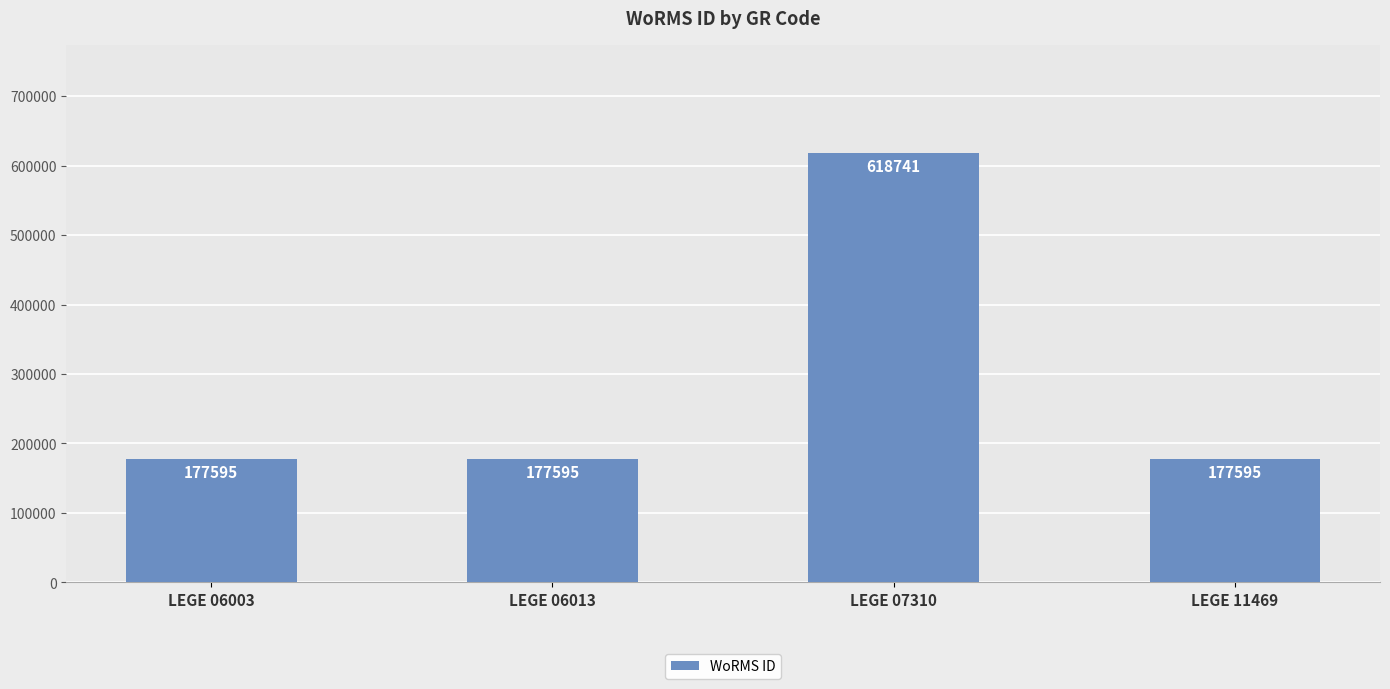

Between LEGE 07310 and LEGE 06013, which is larger?

LEGE 07310